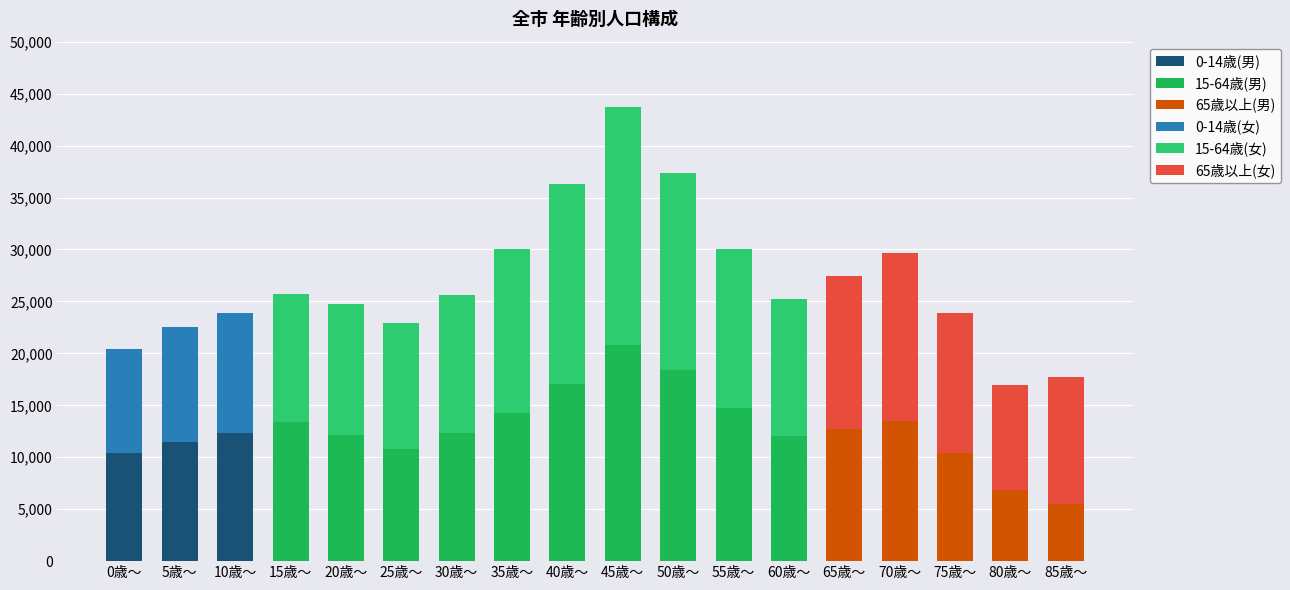

What is the sum of the 15-64歳(女) values at 55歳～ and 10歳～?

15368